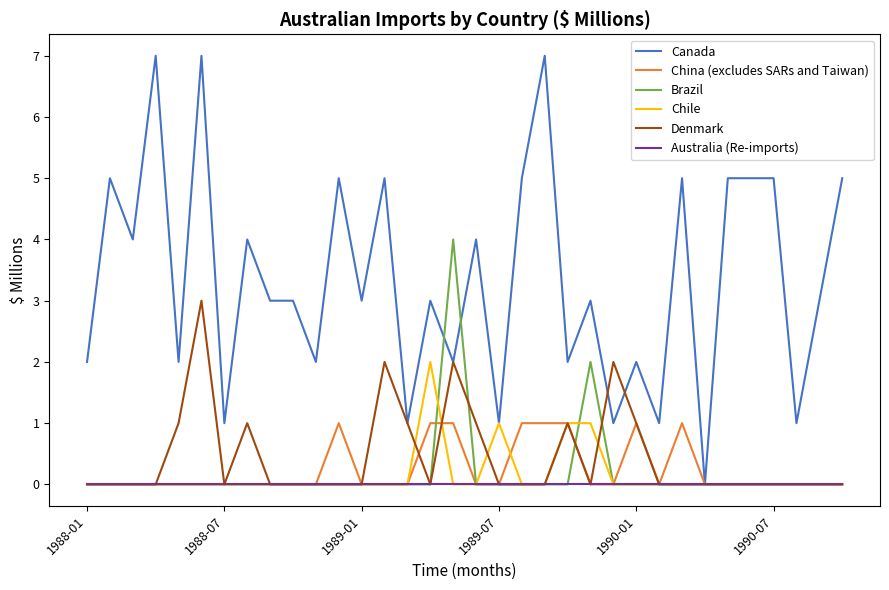

What is the difference between the maximum and minimum values in the Canada series?

7